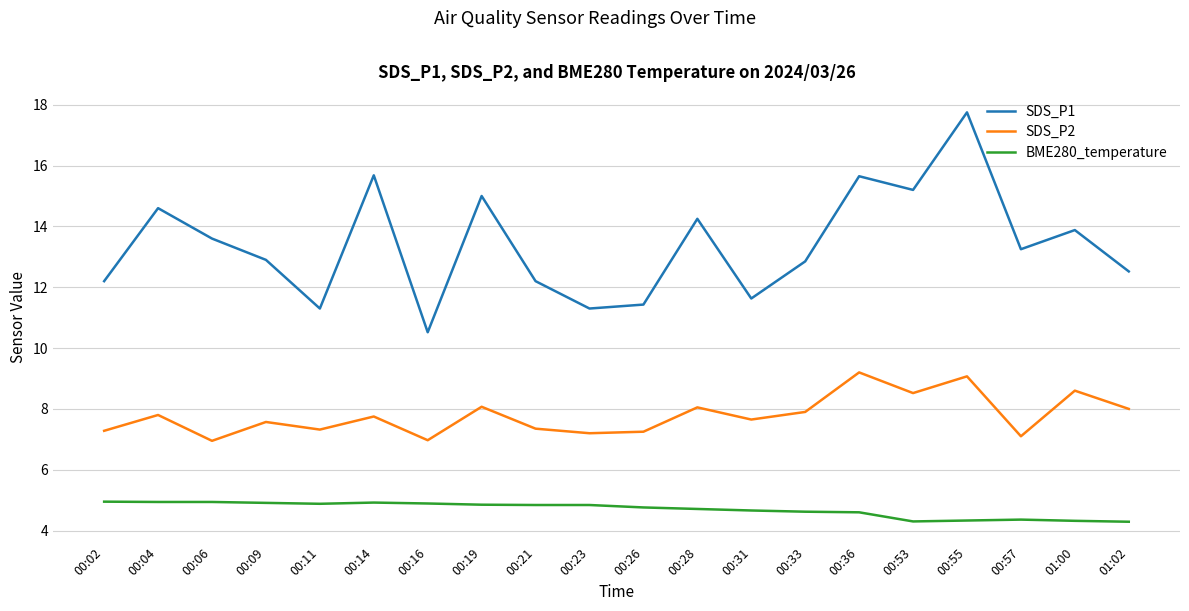

What is the average value of the BME280_temperature series?

4.7